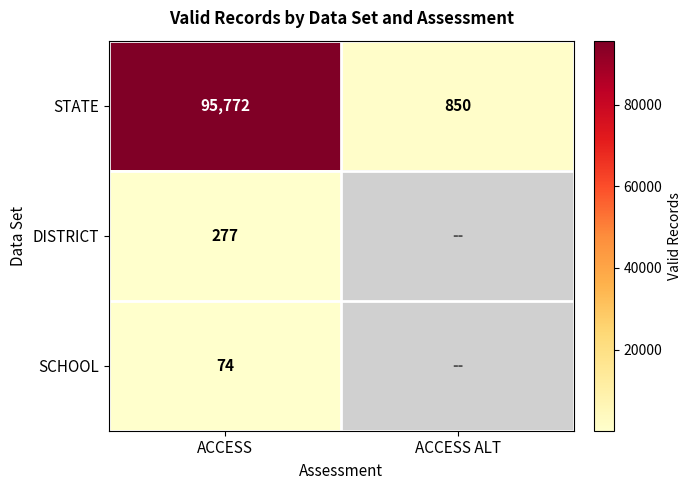

Between ACCESS and ACCESS ALT, which is larger?

ACCESS